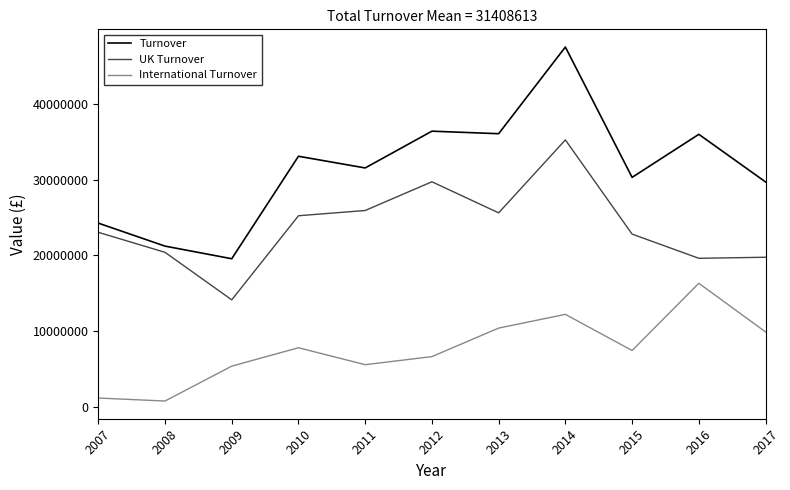

Does the chart display data point markers on the line(s)?

No